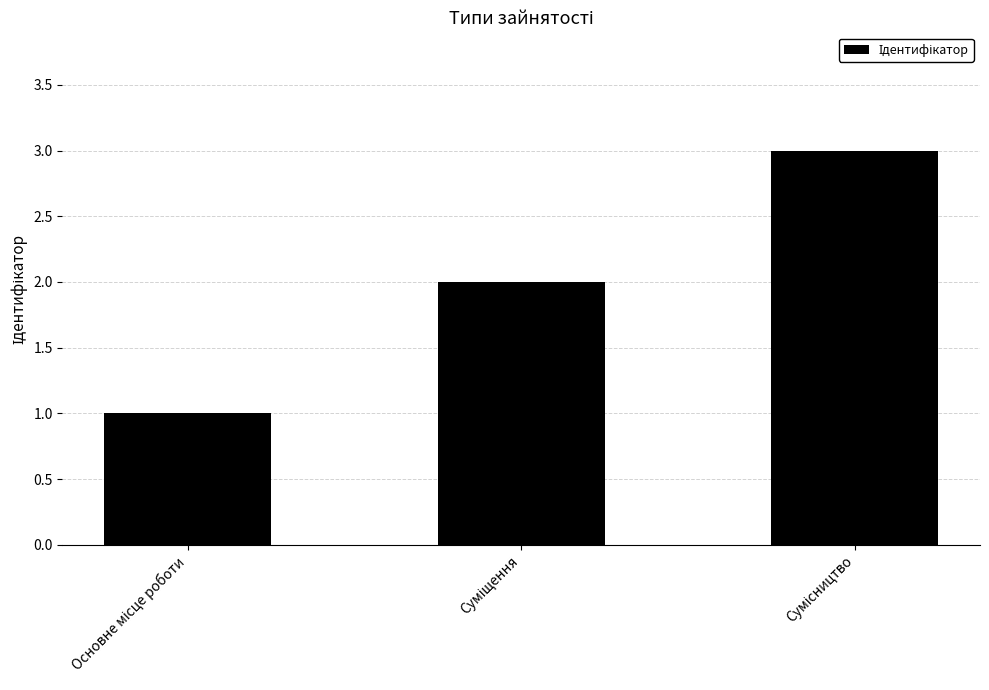

What is the sum of all values?

6